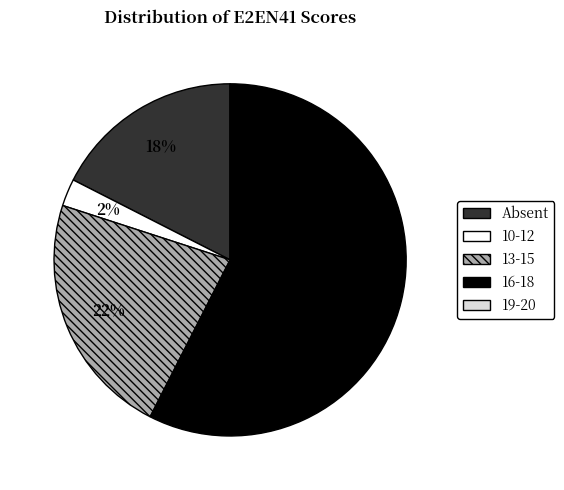

Which slice is the largest?

16-18